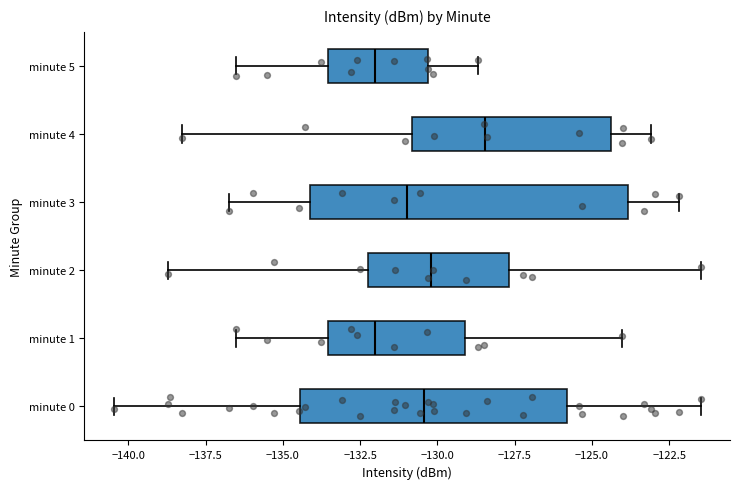

Where does the right whisker of the box for minute 3 end on the x-axis? The values are not printed on the chart, so give them approximately, as read against the axis.

-122.0